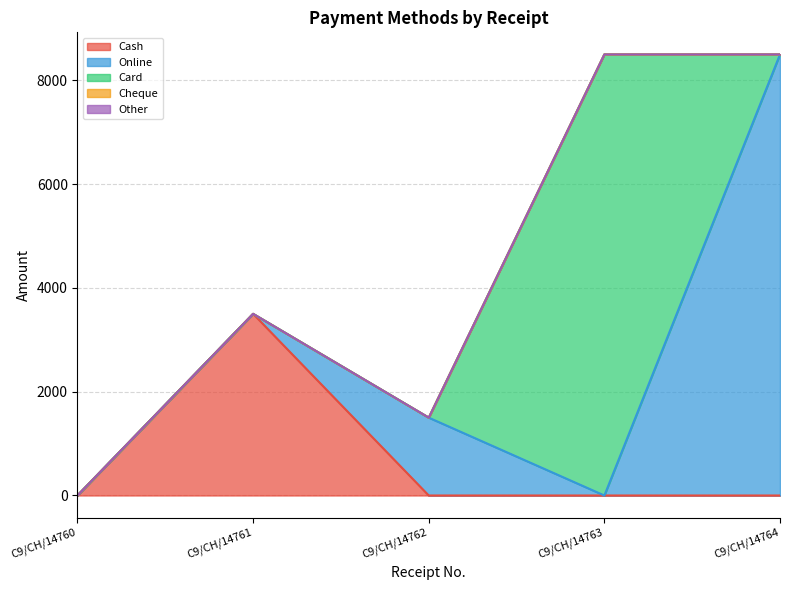

Reading left to right, extract all data points from this chart.

Cash: C9/CH/14760=1	C9/CH/14761=3500	C9/CH/14762=0	C9/CH/14763=0	C9/CH/14764=0
Online: C9/CH/14760=0	C9/CH/14761=0	C9/CH/14762=1500	C9/CH/14763=0	C9/CH/14764=8500
Card: C9/CH/14760=0	C9/CH/14761=0	C9/CH/14762=0	C9/CH/14763=8500	C9/CH/14764=0
Cheque: C9/CH/14760=0	C9/CH/14761=0	C9/CH/14762=0	C9/CH/14763=0	C9/CH/14764=0
Other: C9/CH/14760=0	C9/CH/14761=0	C9/CH/14762=0	C9/CH/14763=0	C9/CH/14764=0